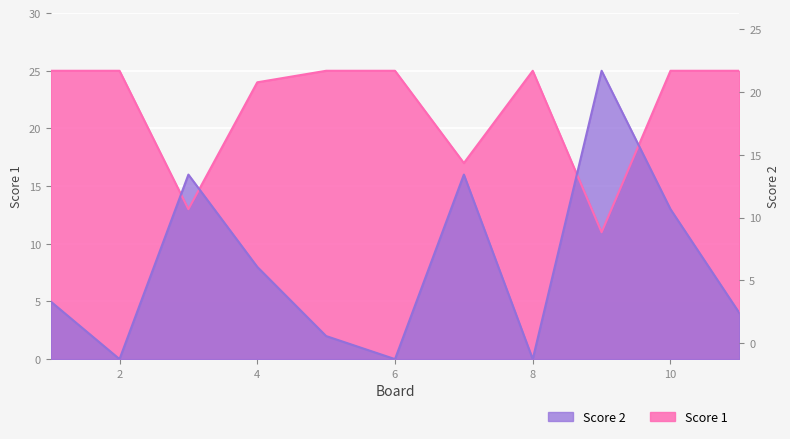

At which category is the sum across all series the highest?

10